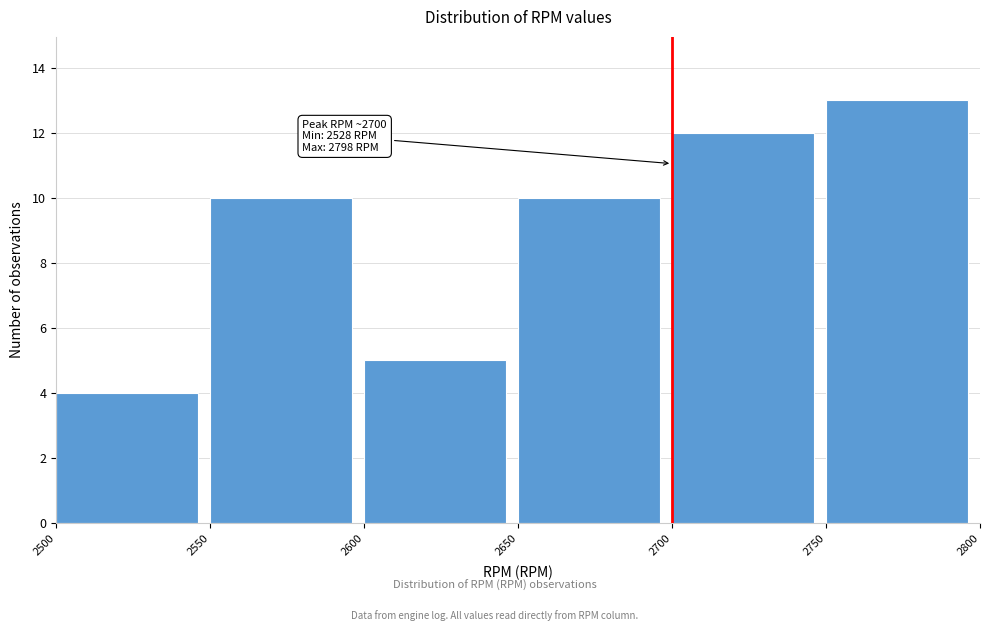

Which range on the x-axis has the tallest bar?

2750 to 2800